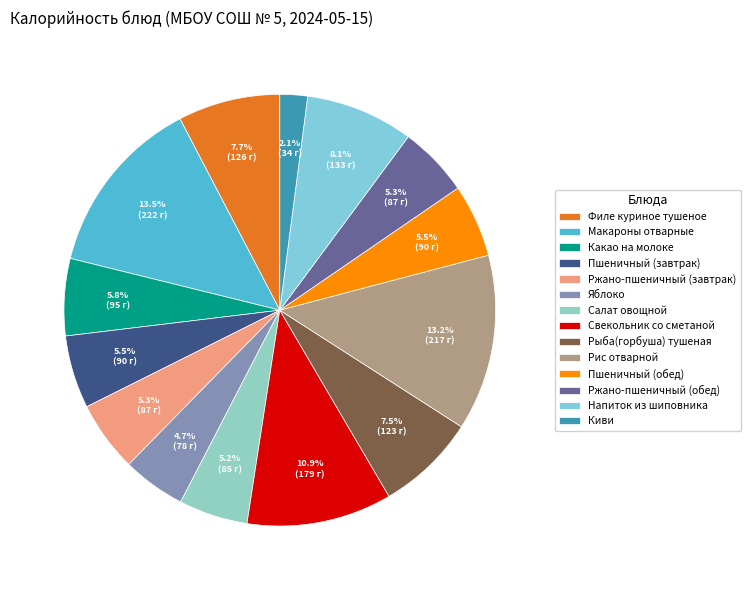

Is there a majority slice in this chart?

No